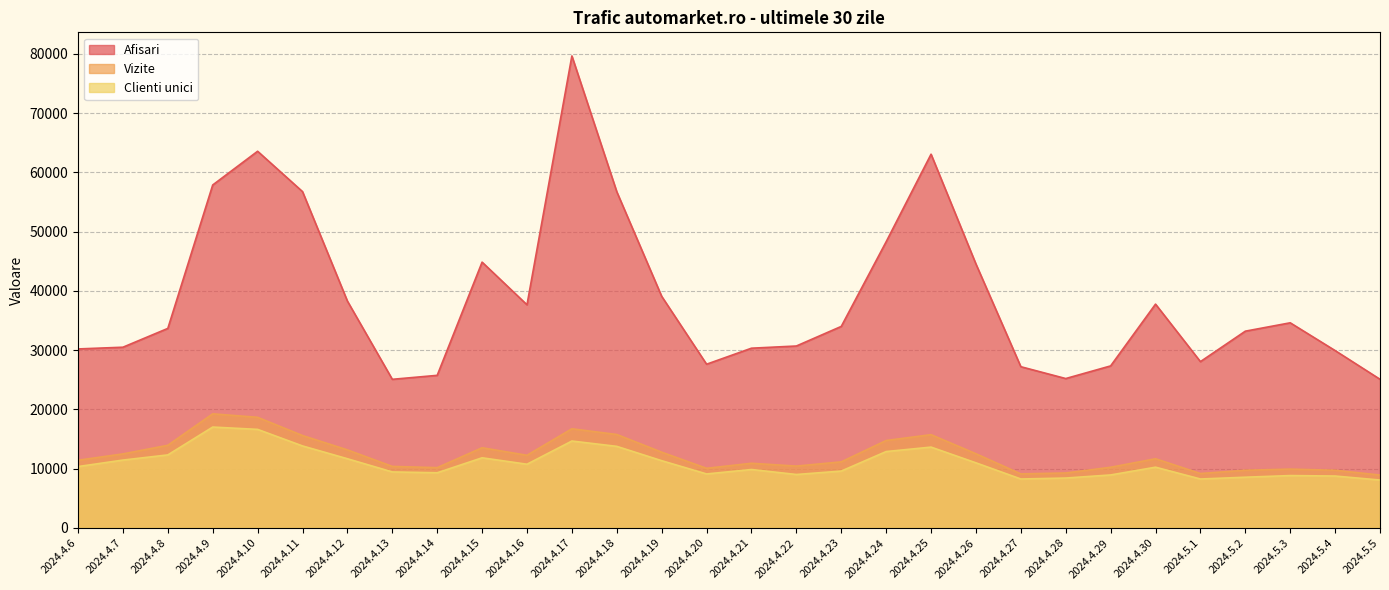

Rank the categories by Afisari value from highest to lowest.

2024.4.17, 2024.4.10, 2024.4.25, 2024.4.9, 2024.4.11, 2024.4.18, 2024.4.24, 2024.4.15, 2024.4.26, 2024.4.19, 2024.4.12, 2024.4.30, 2024.4.16, 2024.5.3, 2024.4.23, 2024.4.8, 2024.5.2, 2024.4.22, 2024.4.7, 2024.4.21, 2024.4.6, 2024.5.4, 2024.5.1, 2024.4.20, 2024.4.29, 2024.4.27, 2024.4.14, 2024.4.28, 2024.5.5, 2024.4.13